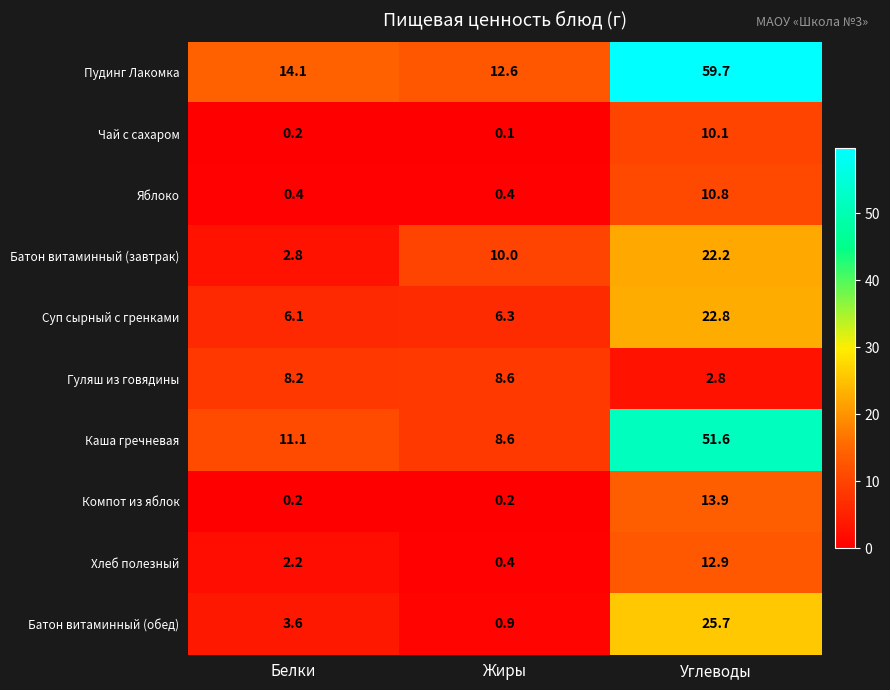

Is it true that Компот из яблок equals 0.2 at Жиры?

True